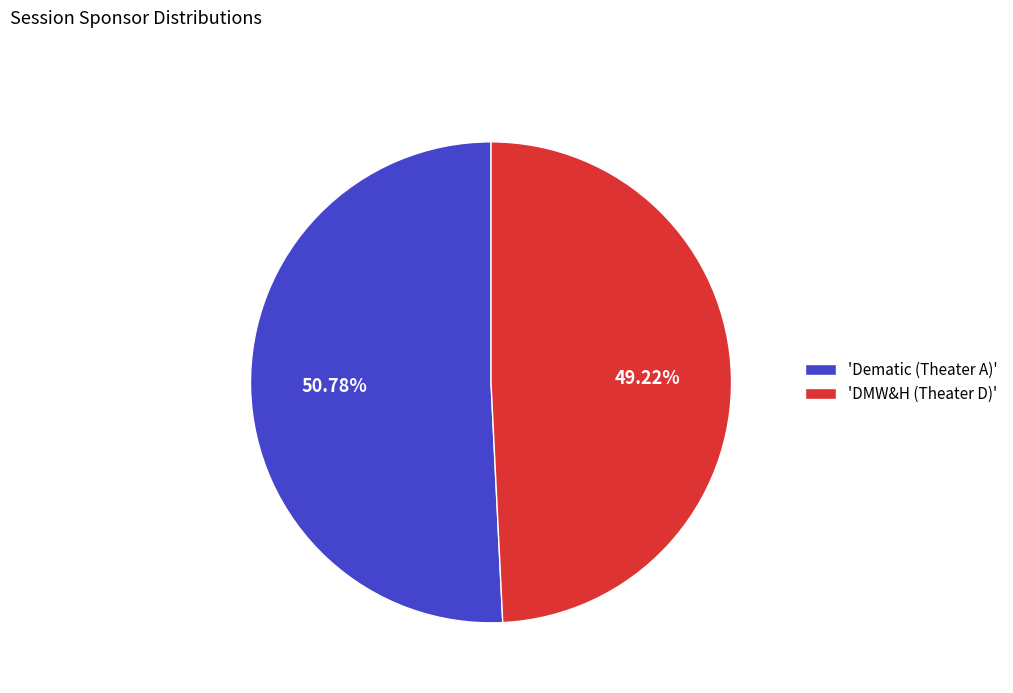

How many segments does this pie chart have?

2